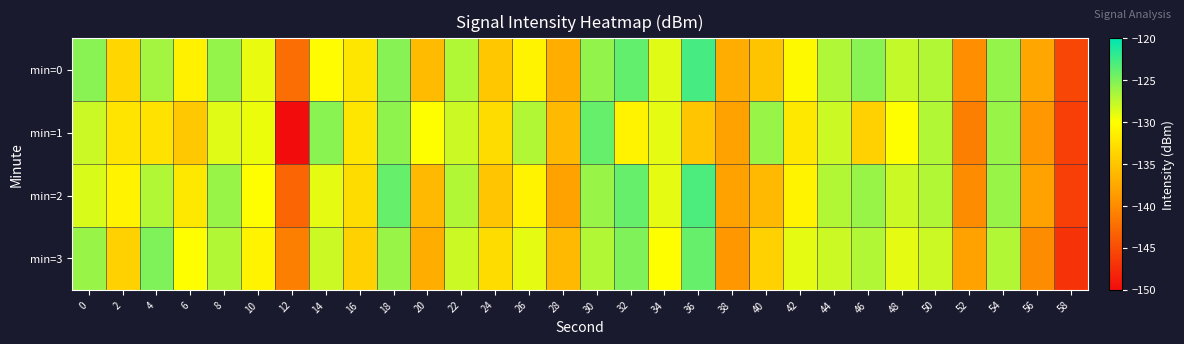

What is the difference between the highest and lowest values at 48?

2.3